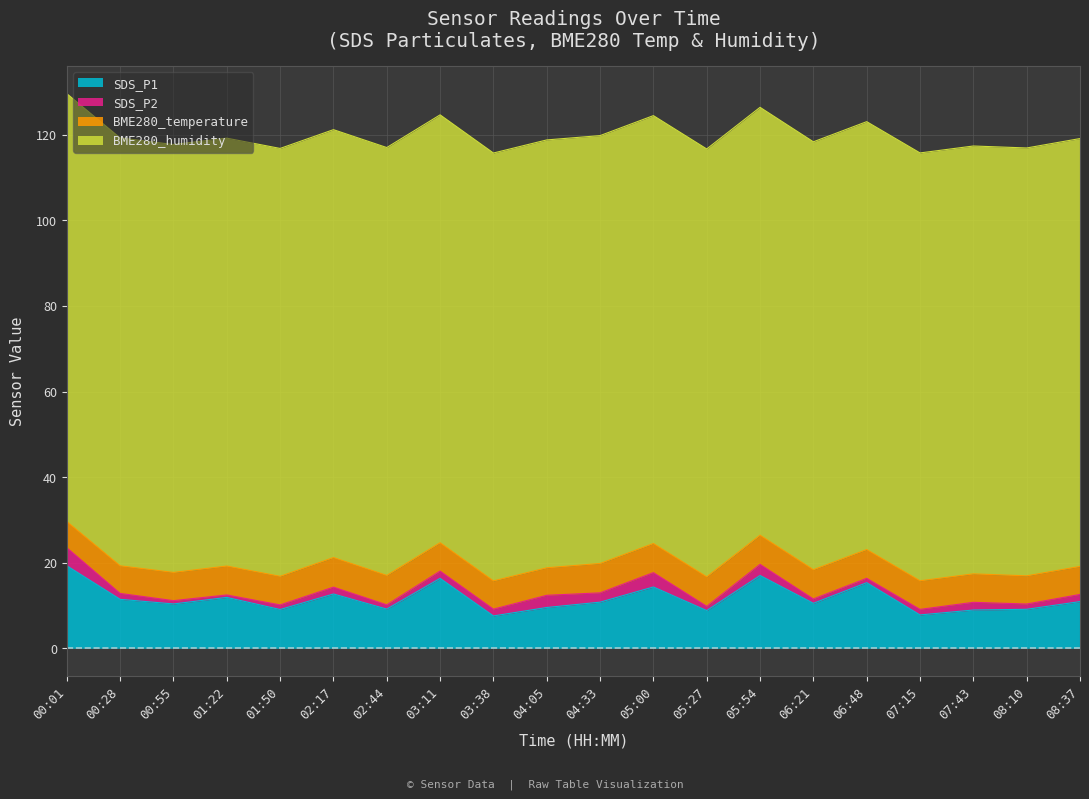

Where is SDS_P1 nearest to the value 13?

02:17